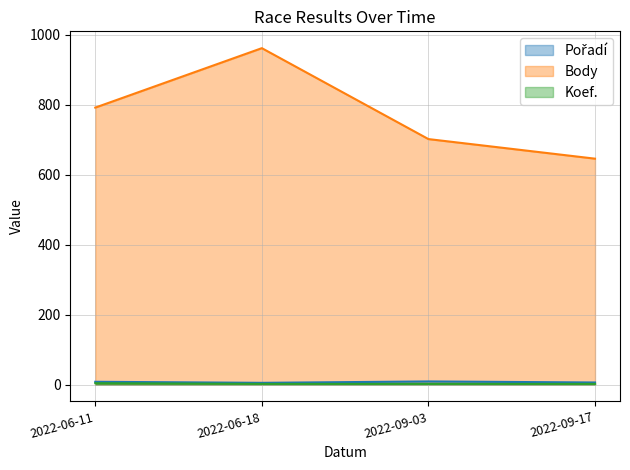

Reading right to left, list all the values displayed in this chart.

Pořadí: 6	9	5	8
Body: 646	702	962	792
Koef.: 2	2	2	4